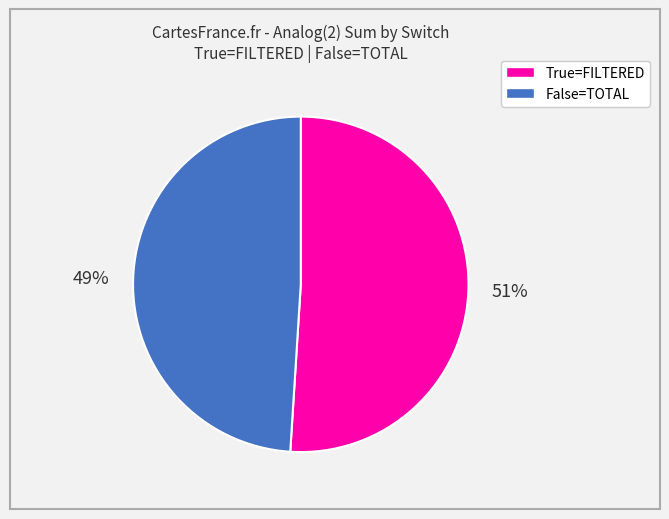

Is there any slice that represents more than half of the pie?

Yes